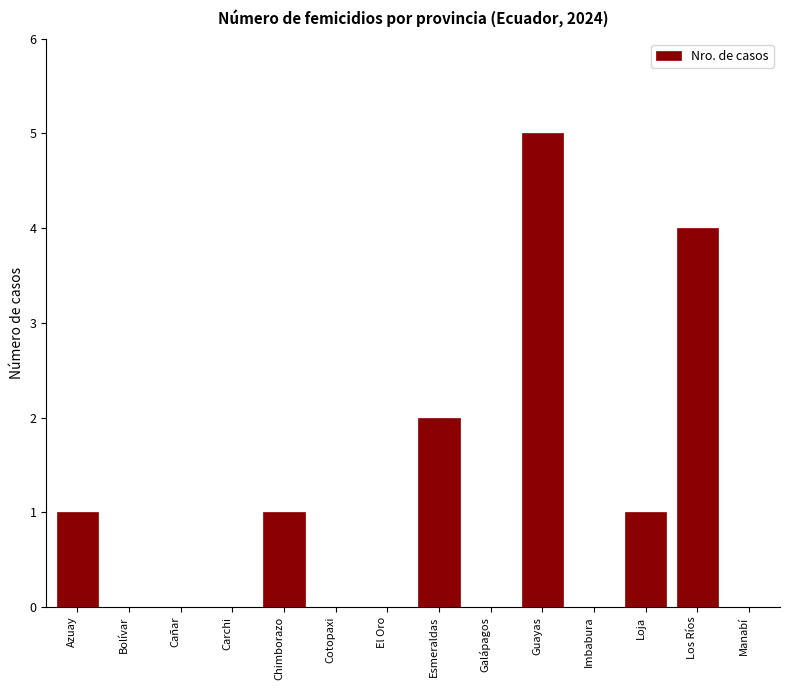

Reading right to left, list all the values displayed in this chart.

Manabí=0	Los Ríos=4	Loja=1	Imbabura=0	Guayas=5	Galápagos=0	Esmeraldas=2	El Oro=0	Cotopaxi=0	Chimborazo=1	Carchi=0	Cañar=0	Bolívar=0	Azuay=1